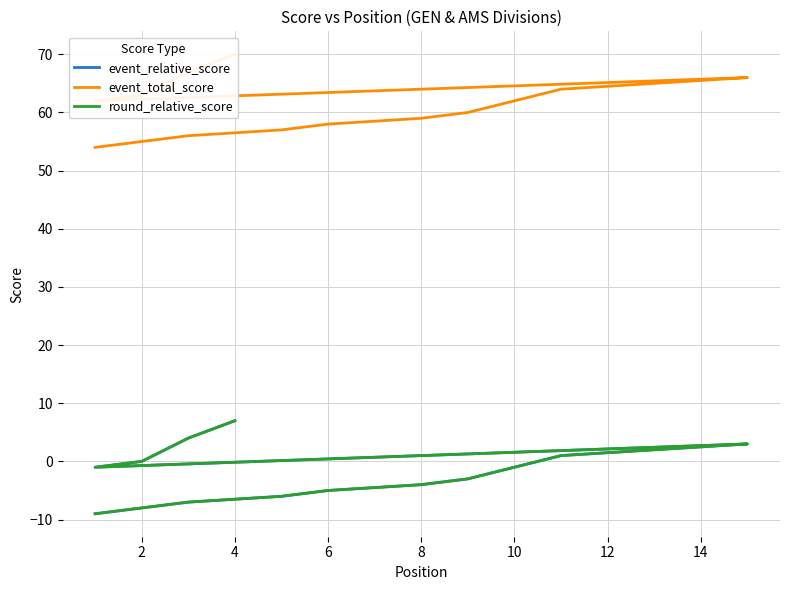

How many categories are shown in the chart?

19